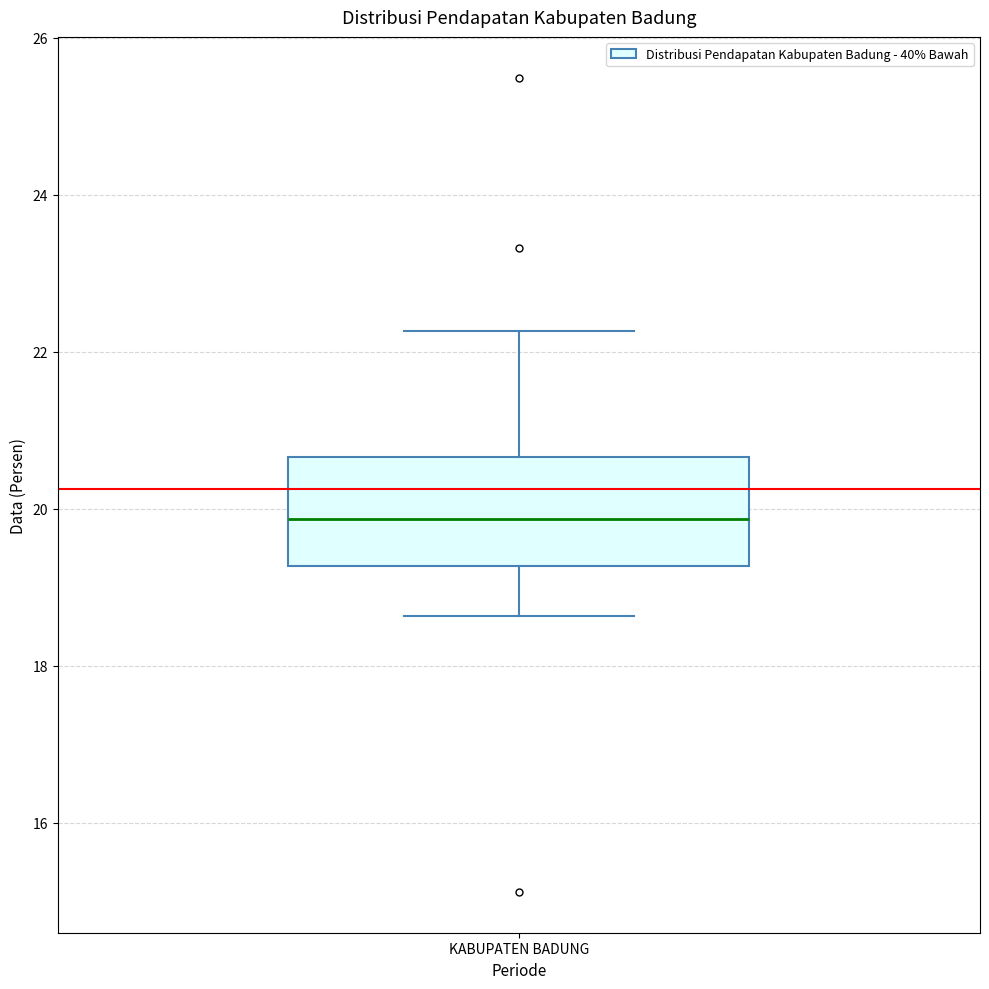

Transcribe this box plot: give where the median line is, the range the box spans, and where the two whiskers end, as read against the y-axis. The values are not printed on the chart, so give them approximately, as read against the axis.

median 19.8, box 19.2 to 20.6, whiskers 18.6 to 22.2